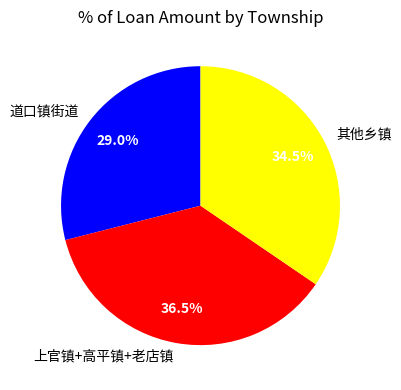

Which slice is the largest?

上官镇+高平镇+老店镇